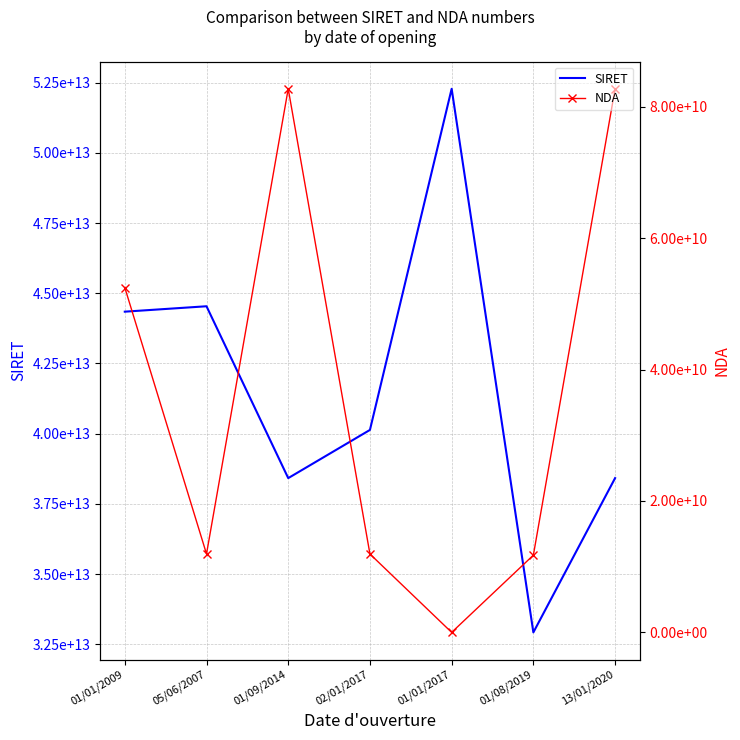

What is the total value across all series at 01/08/2019?

32934211401930